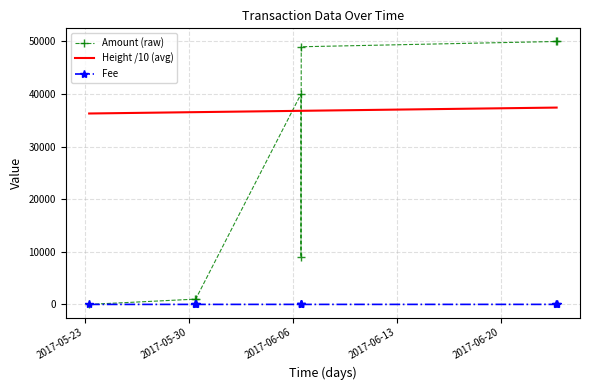

Which series has the largest total across all categories?

Height /10 (avg)